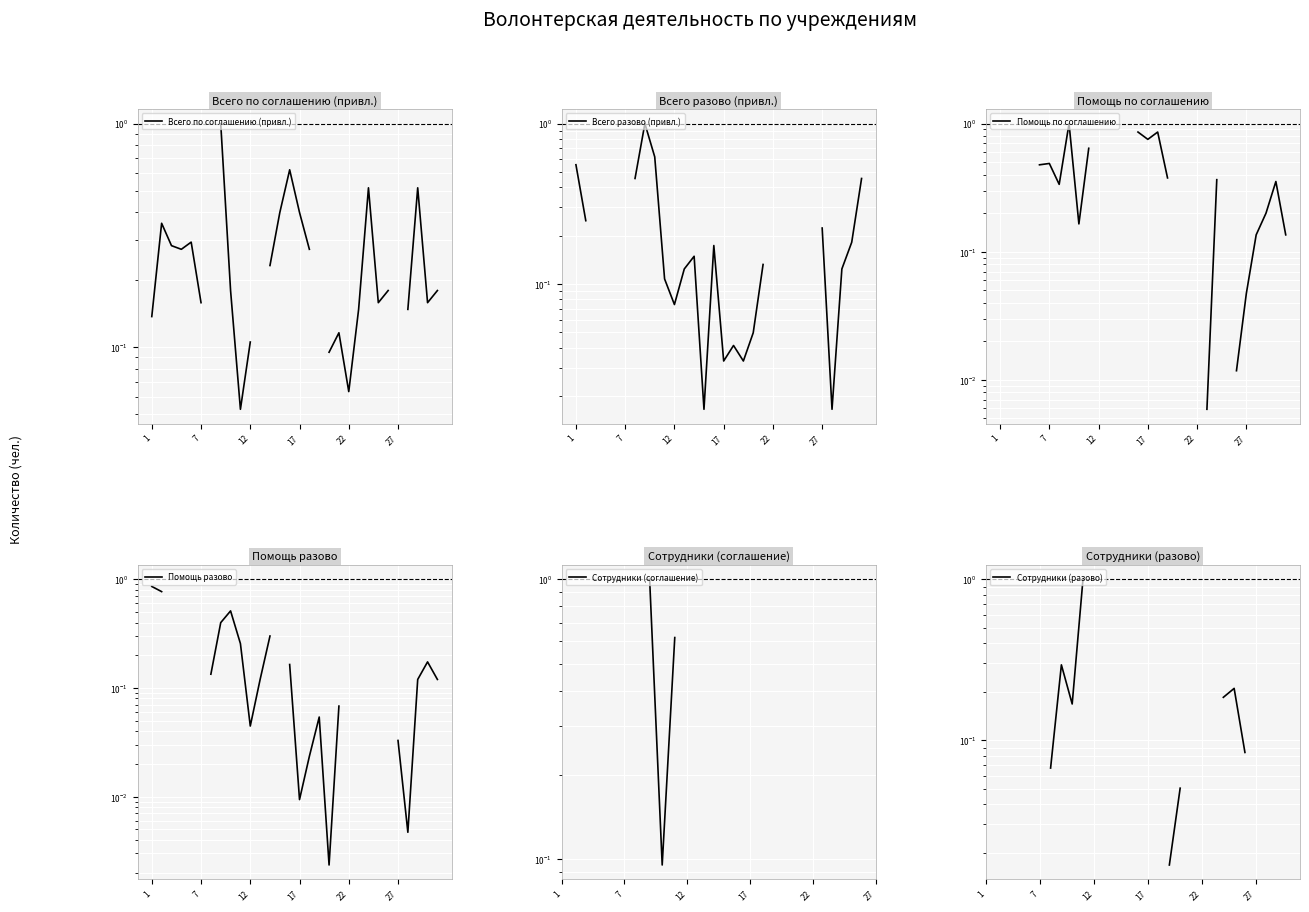

Between 27 and 22, which is larger?

27